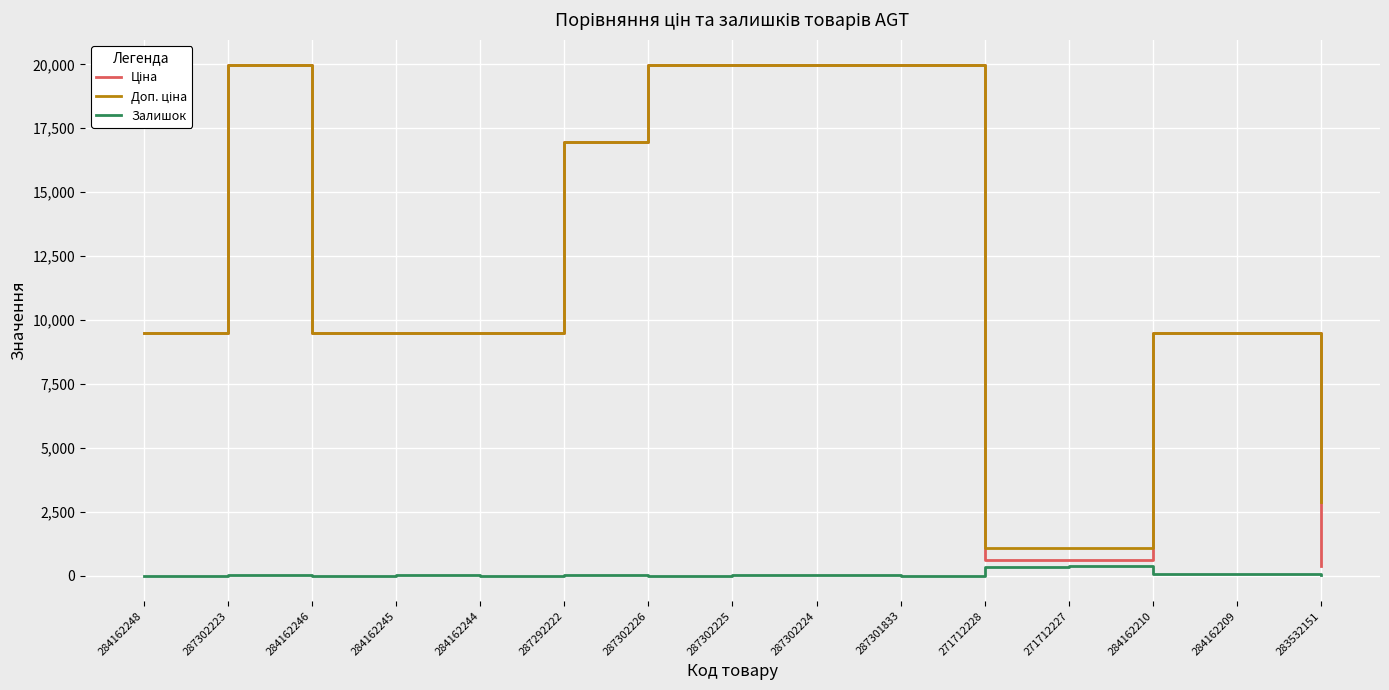

What is the total value across all series at 284162246?

18960.1